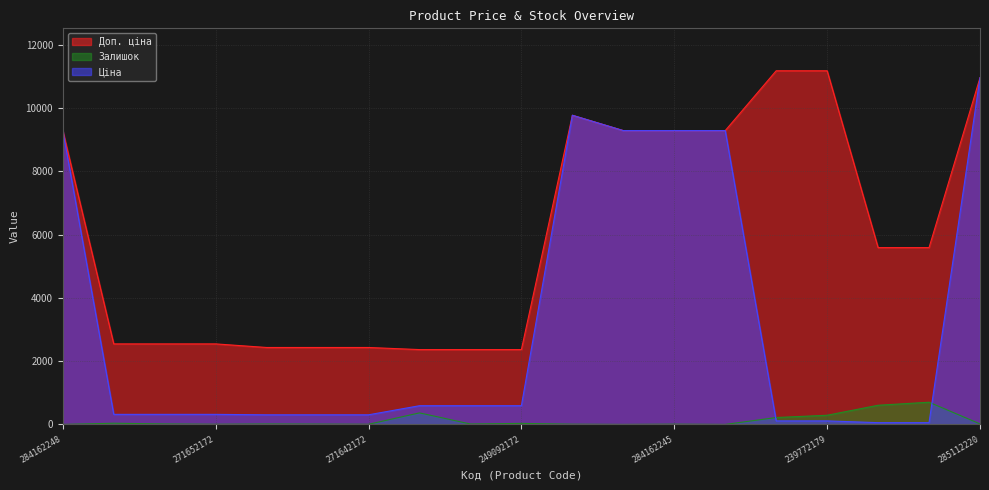

True or false: Ціна has a value of 15939.0 at 284162246.

False